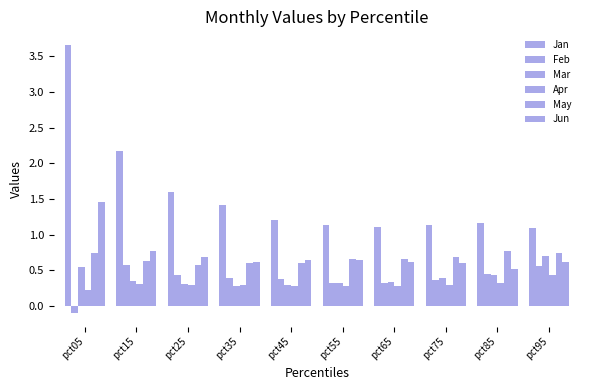

How many bars are there in each group?

6